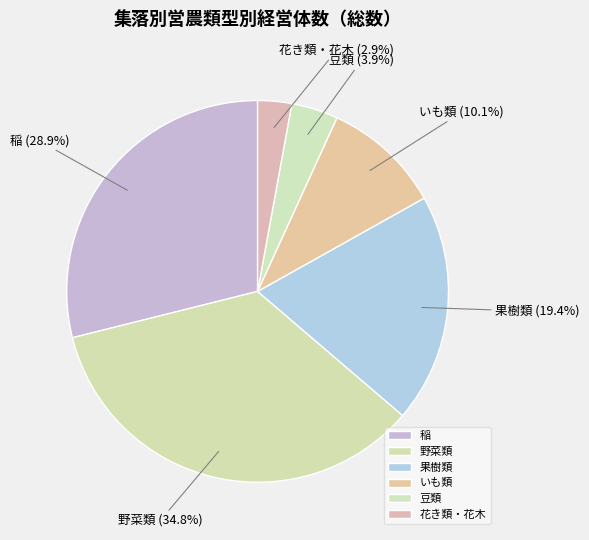

Which category has the biggest portion of the pie?

野菜類